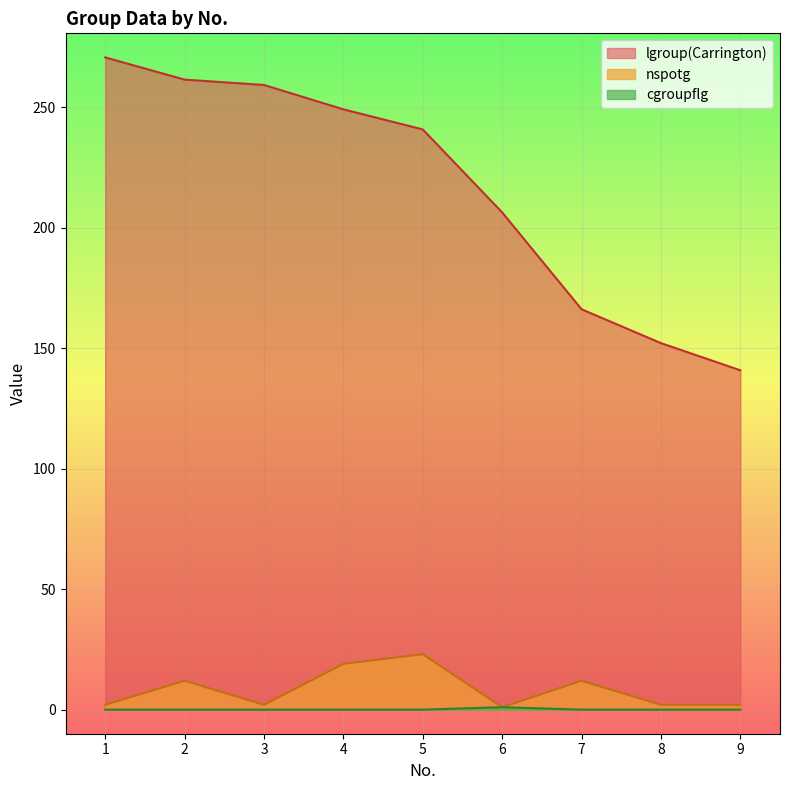

What is the value of the lgroup(Carrington) point at the 6th from the left?

206.4